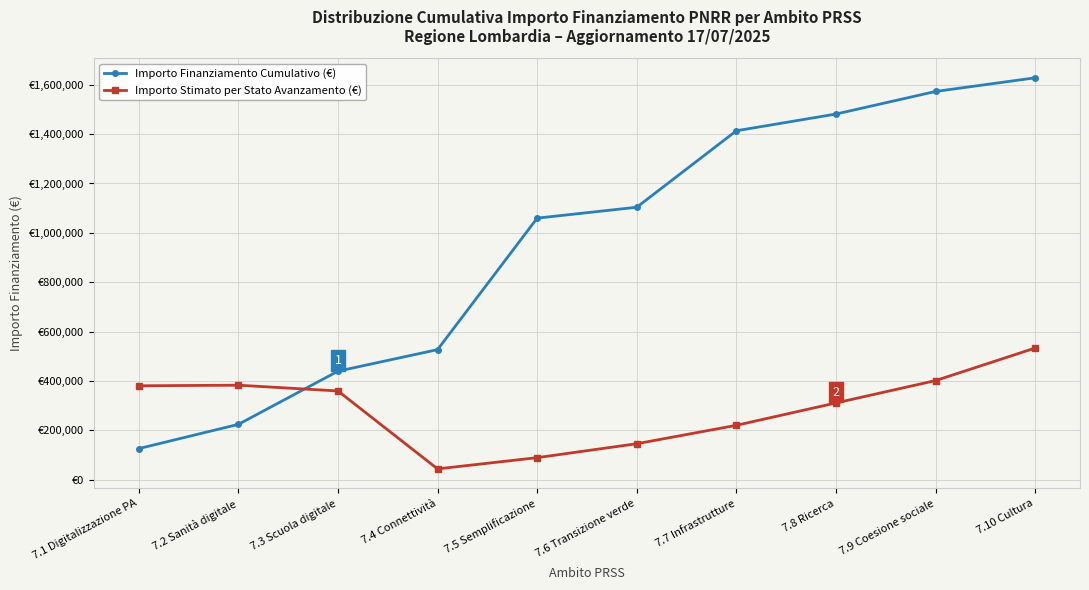

What is the greatest value displayed?

1628370.5